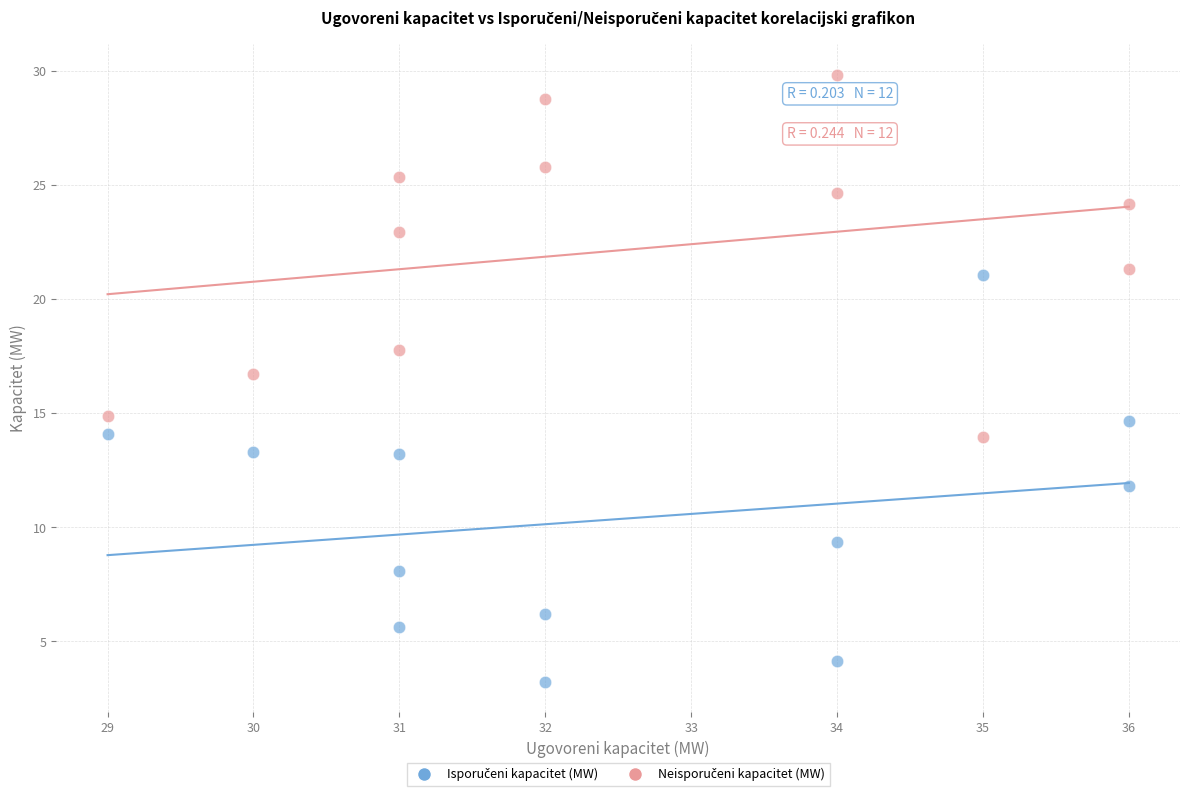

What is the X range (max minus min) for the scatter plot?

7.0